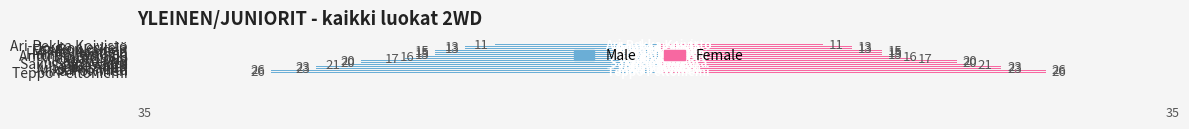

At how many categories does at least one series exceed 0?

15